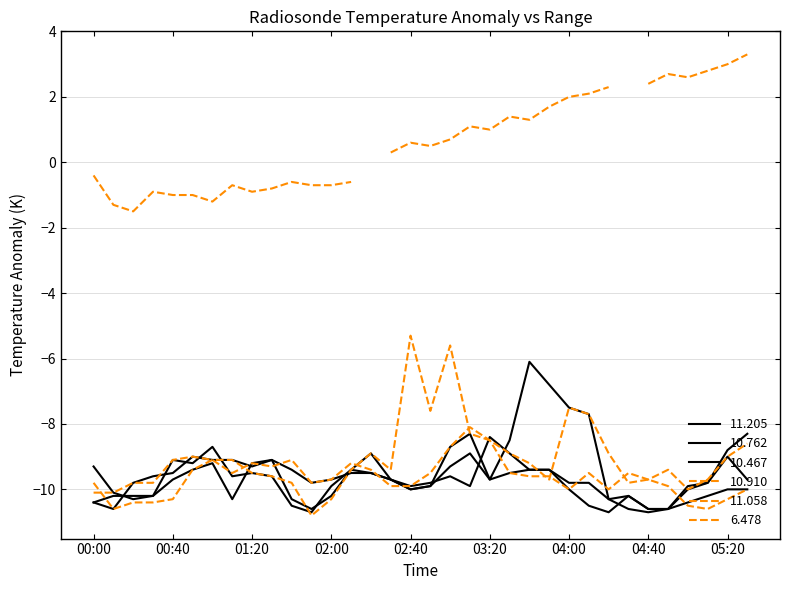

What value does the 10.762 series have at 01:20?

-9.2